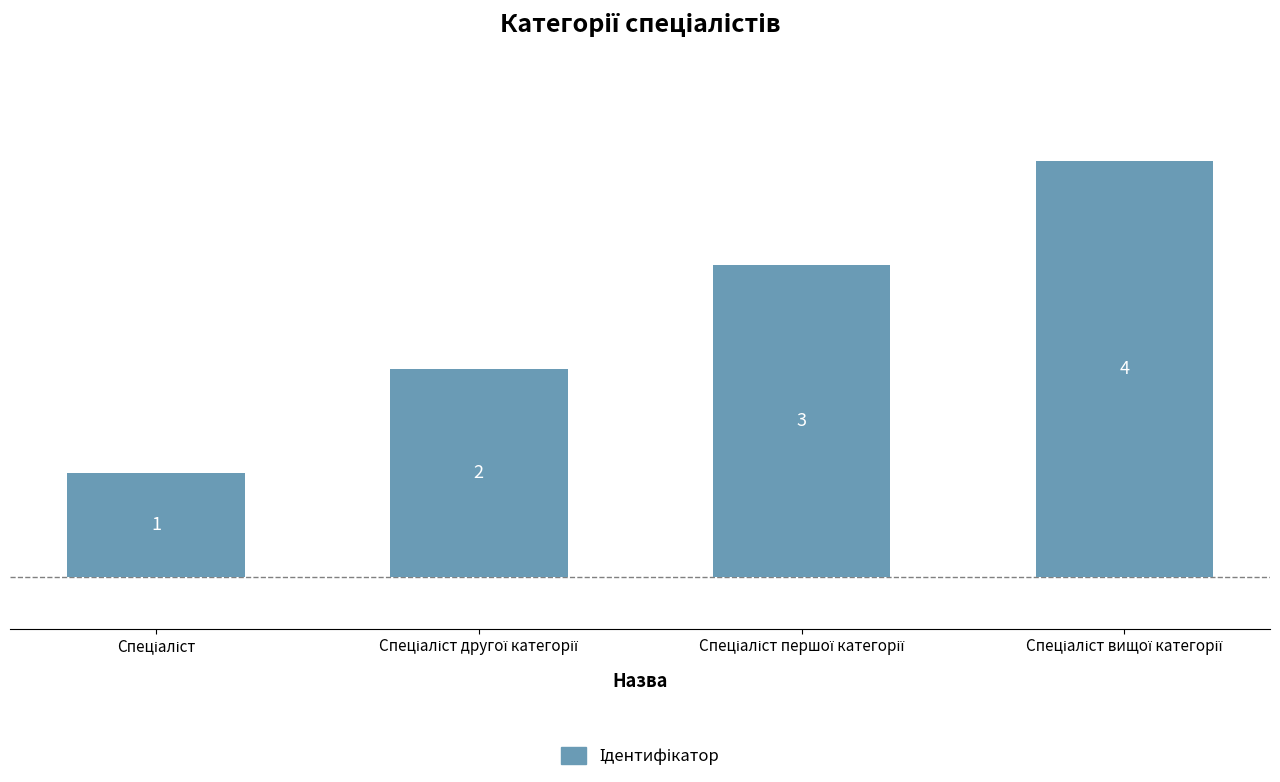

What is the maximum value shown in the chart?

4